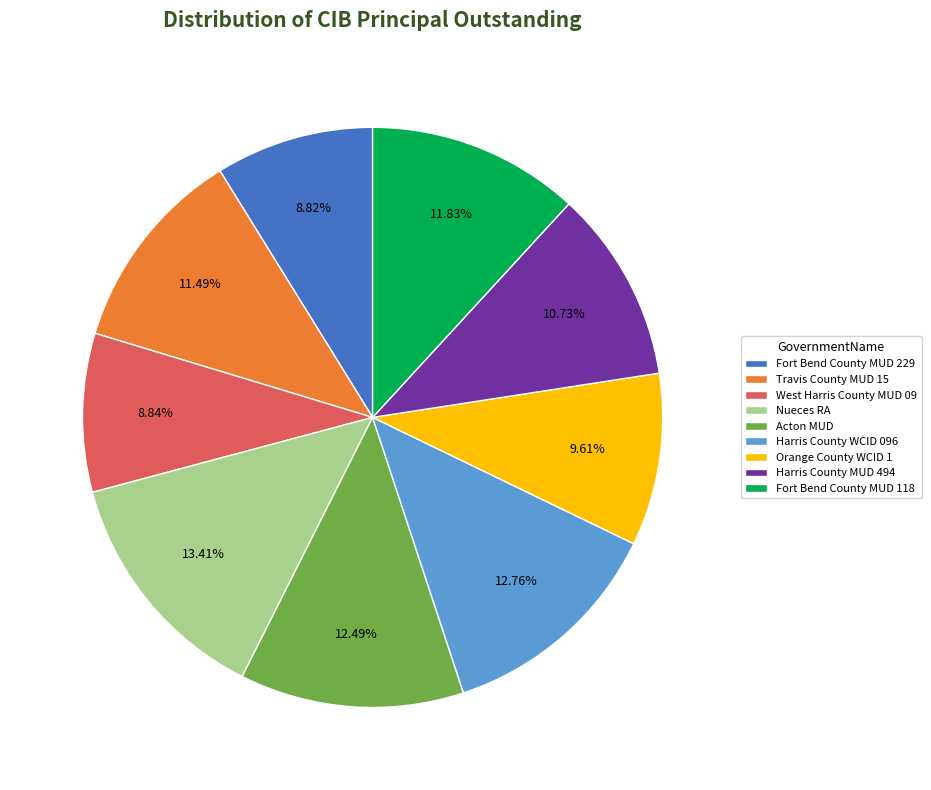

To the nearest percent, what portion does Acton MUD represent?

12%